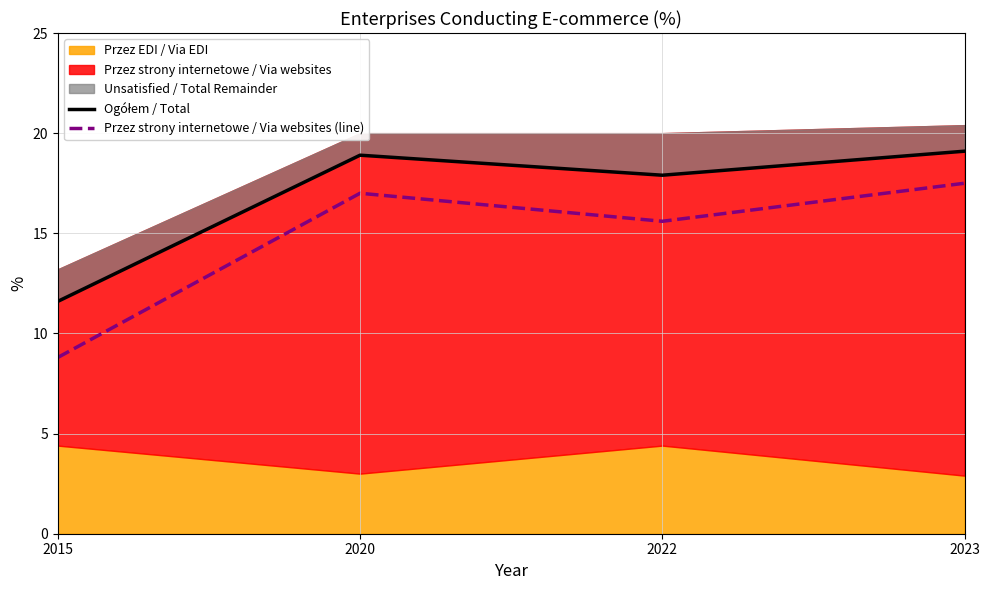

How many data points in Ogółem / Total are above 18?

2